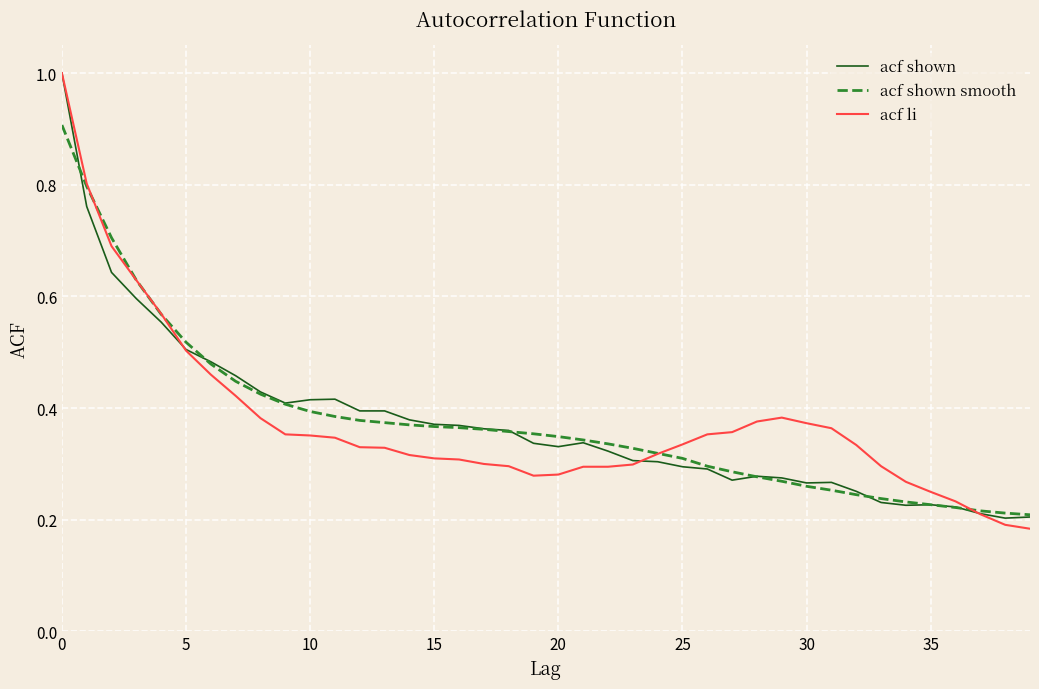

What is the maximum value shown in the chart?

1.0